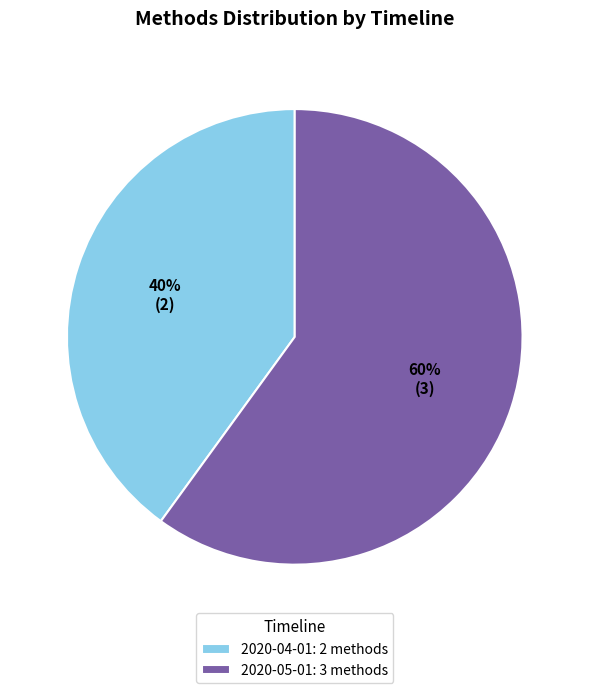

Between 2020-04-01: 2 methods and 2020-05-01: 3 methods, which is larger?

2020-05-01: 3 methods